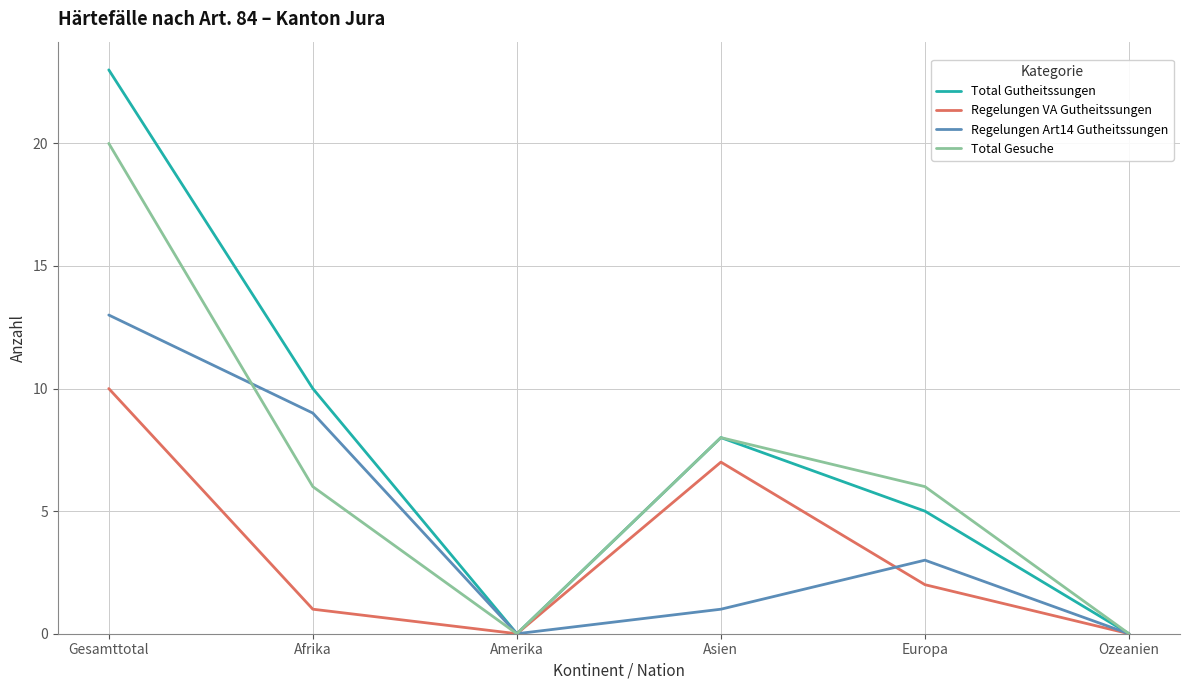

What is the total value across all series at Asien?

24